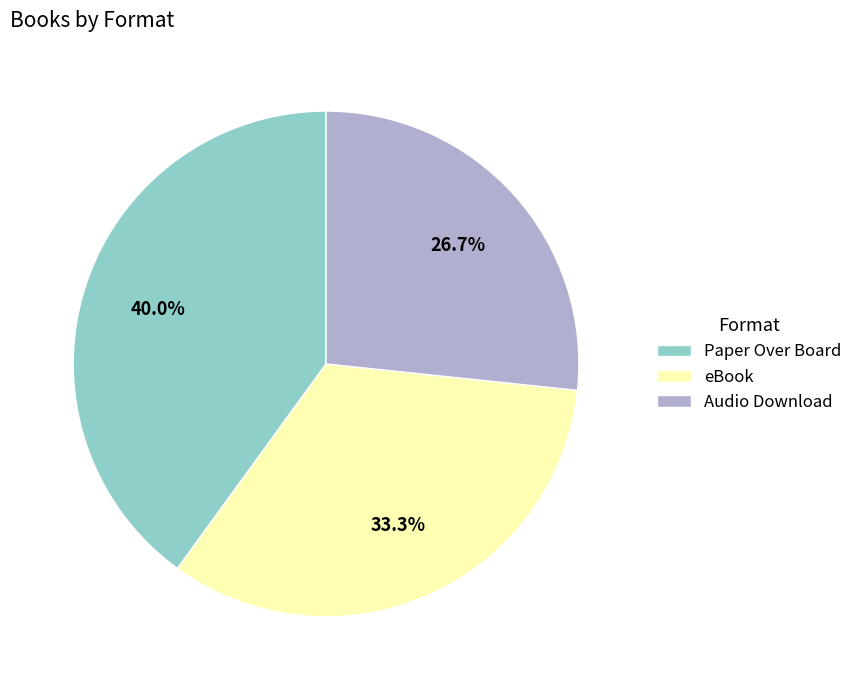

Which has a higher value, eBook or Audio Download?

eBook